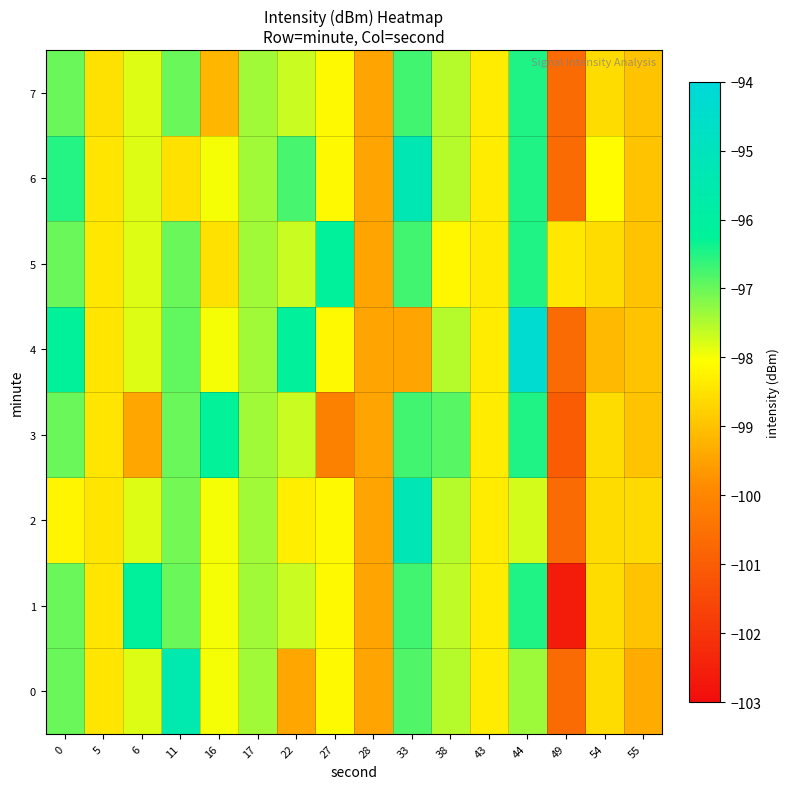

What is the total value across all series at 17?

-779.3